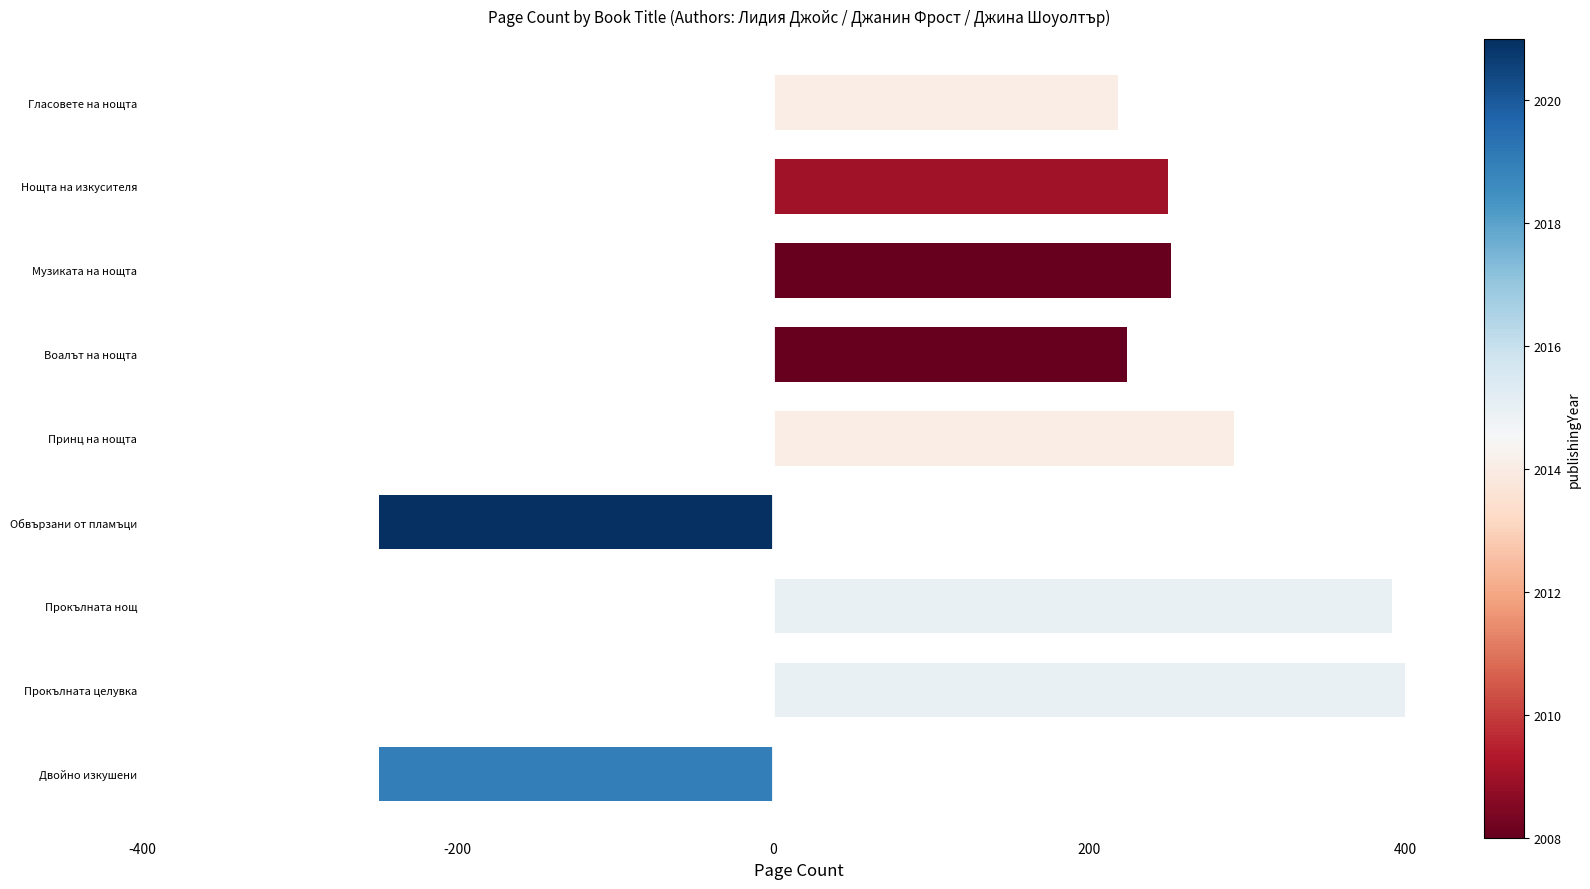

What is the value of the 8th bar from the top?

400